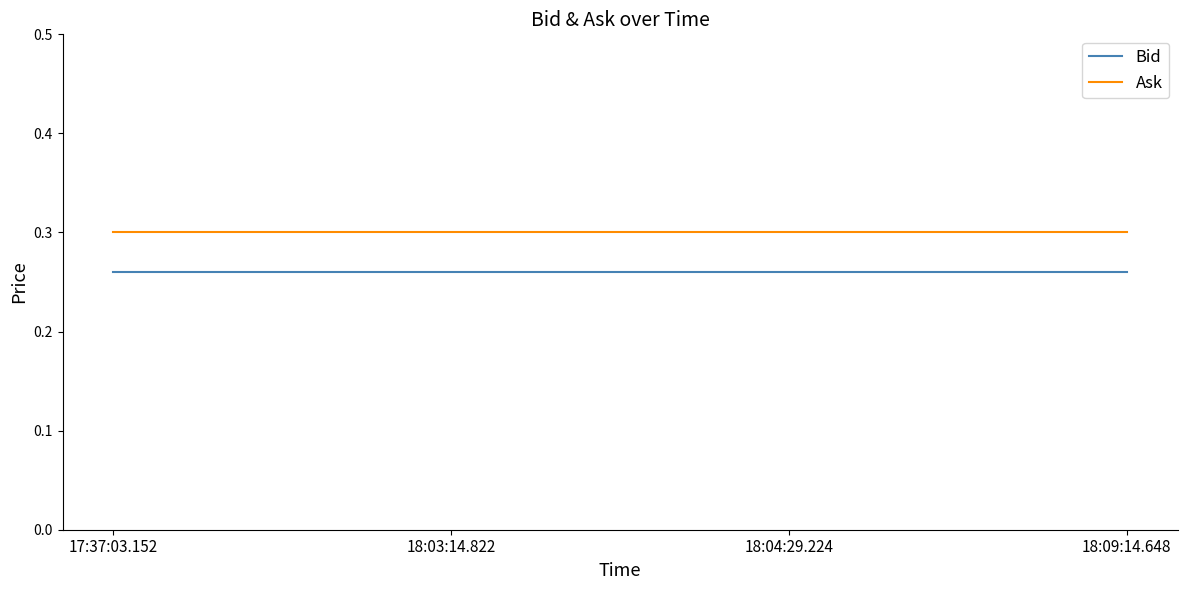

What position from the right is 18:03:14.822?

3